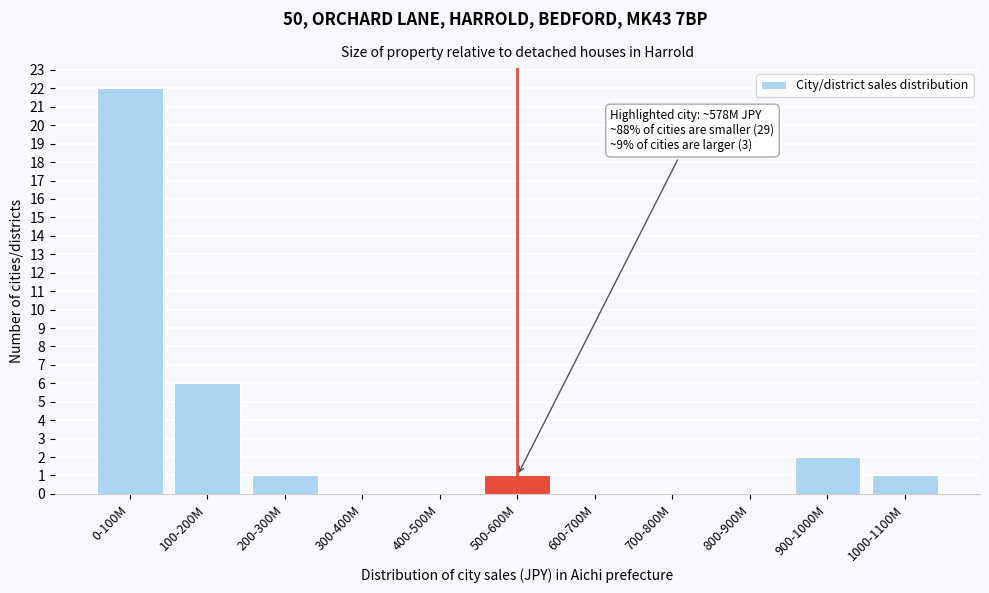

Reading left to right, transcribe all the data shown in this chart.

0-100M=22	100-200M=6	200-300M=1	300-400M=0	400-500M=0	500-600M=1	600-700M=0	700-800M=0	800-900M=0	900-1000M=2	1000-1100M=1